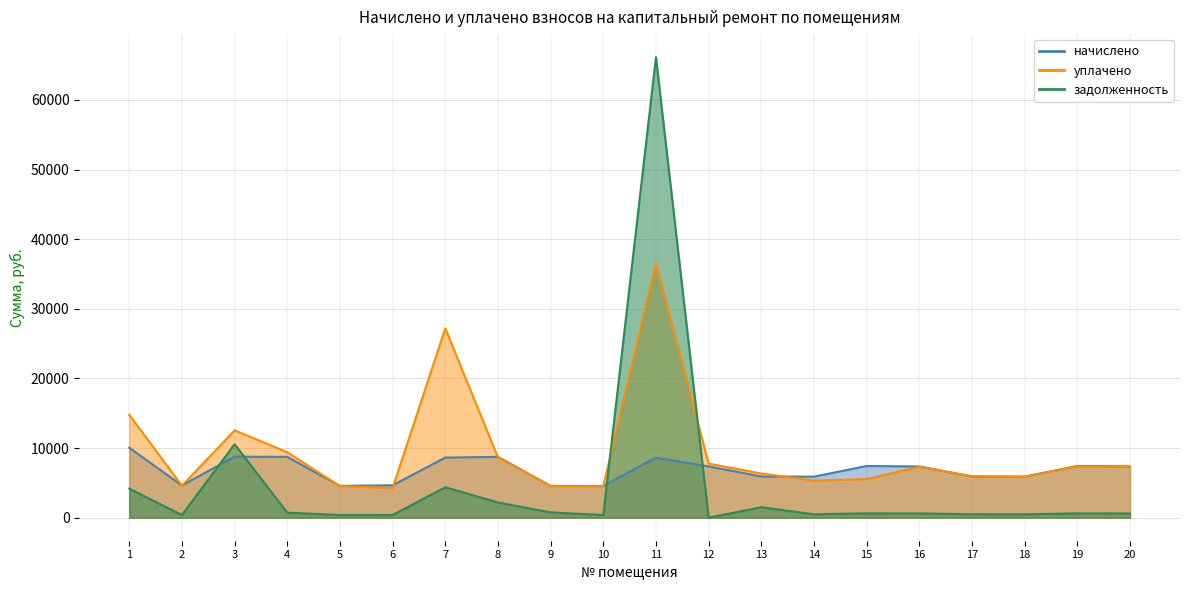

True or false: начислено and задолженность intersect in this chart.

True